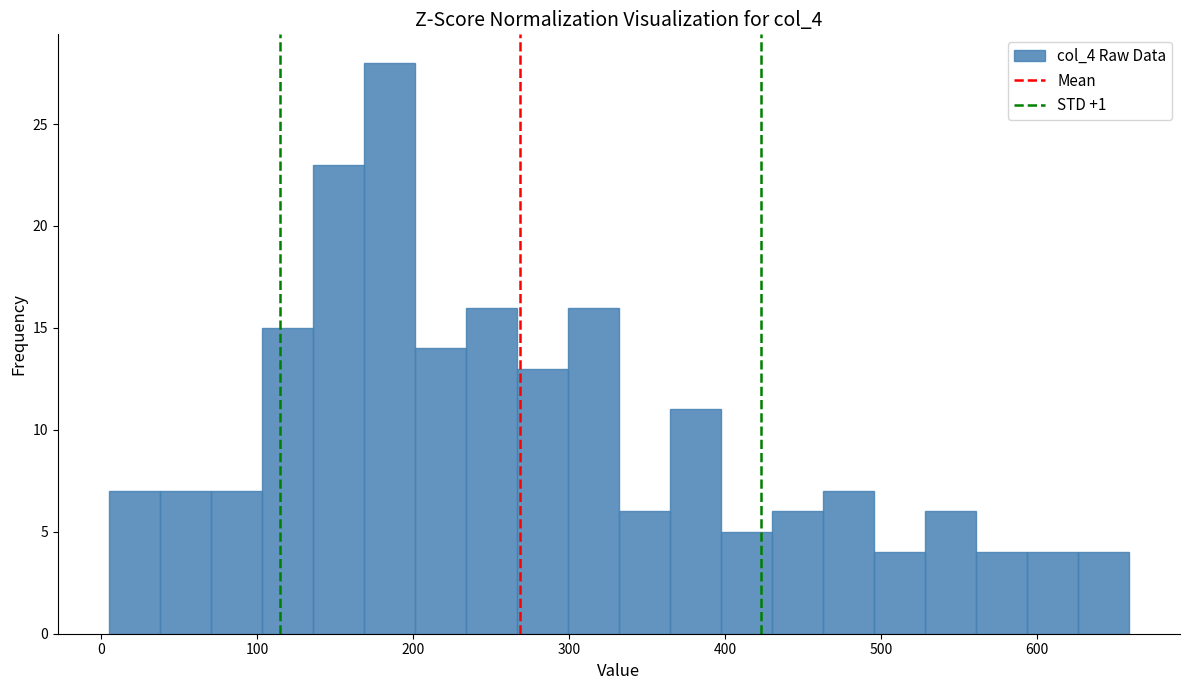

Around what value on the x-axis is the tallest bar? Give the approximate position of its centre, as read against the axis.

180